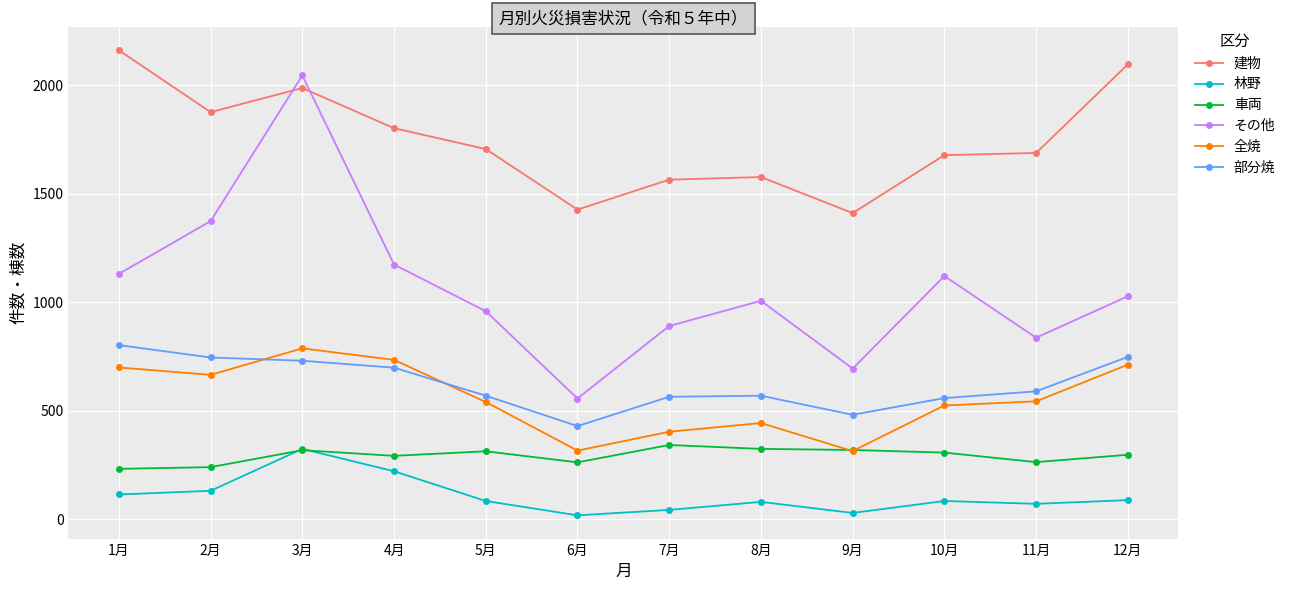

Does the chart display data point markers on the line(s)?

Yes